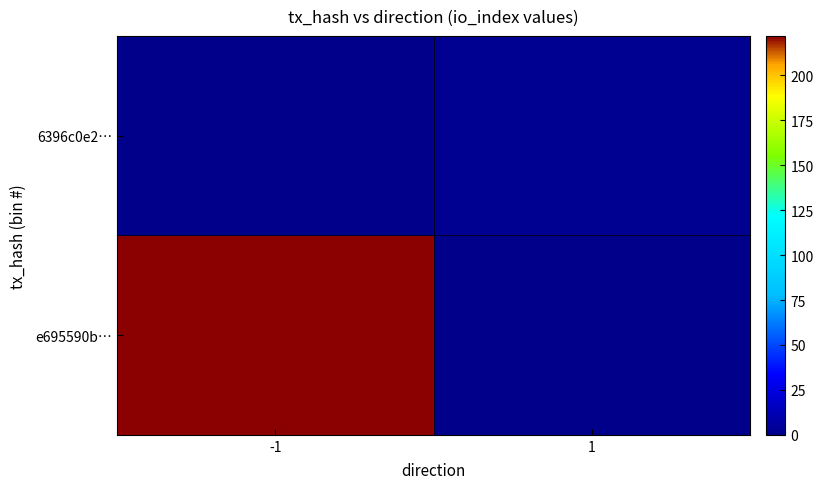

Reading left to right, list all the values displayed in this chart.

e695590b…: -1=222	1=0
6396c0e2…: -1=0	1=2